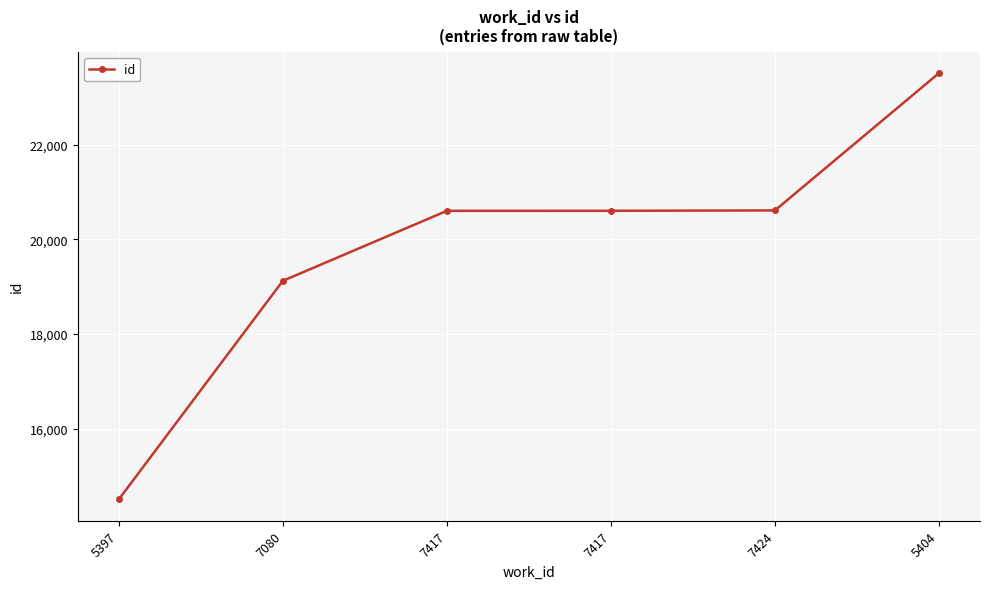

List the labels in order of value, largest first.

5404, 7424, 7417, 7417, 7080, 5397